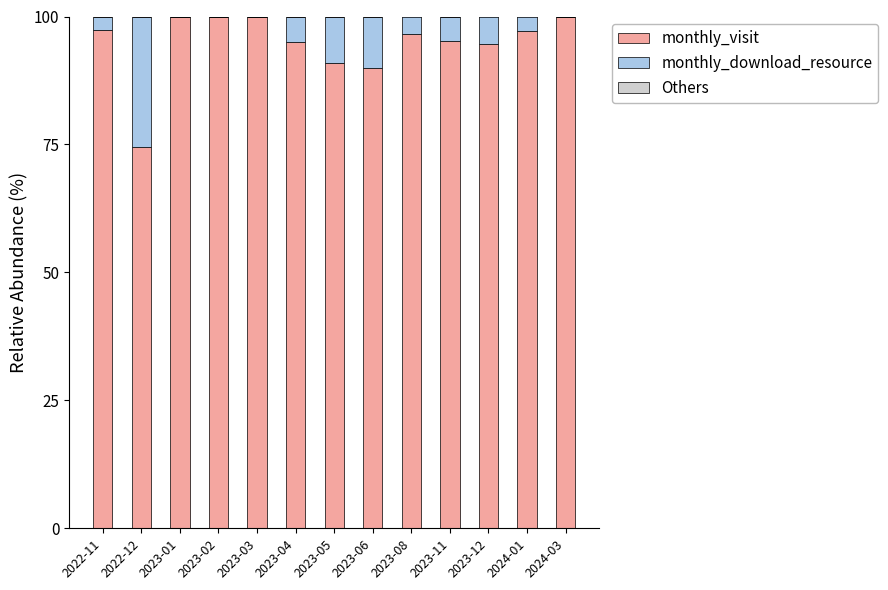

What is the total value across all series at 2023-08?

100.0